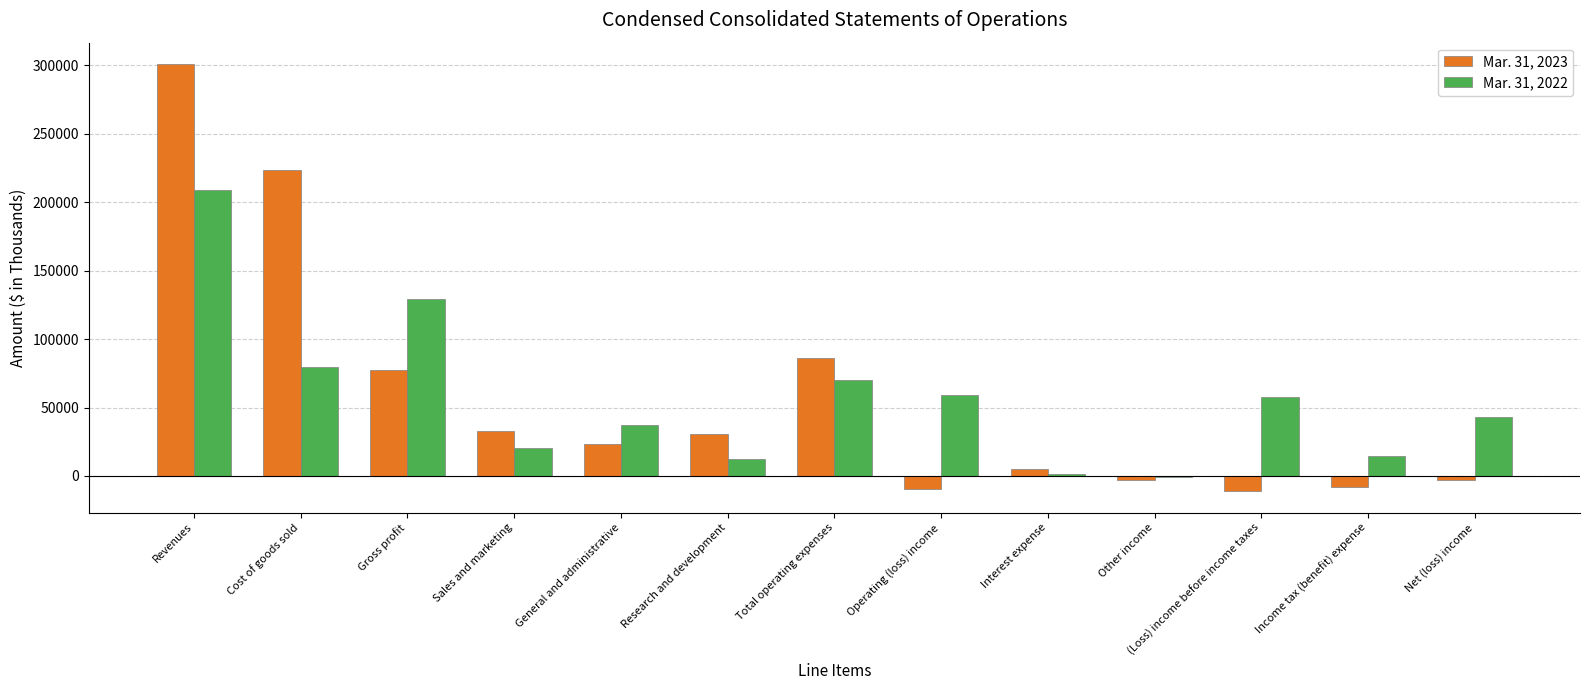

The Mar. 31, 2022 series shows 90099 at (Loss) income before income taxes. True or false?

False